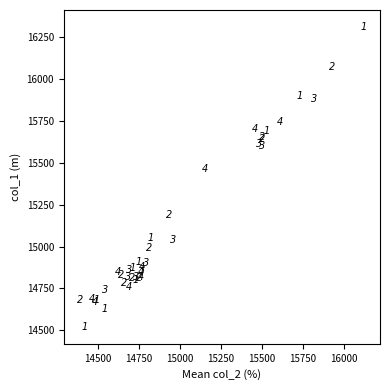

What Y value in the scatter plot is closest to 15415?

15460